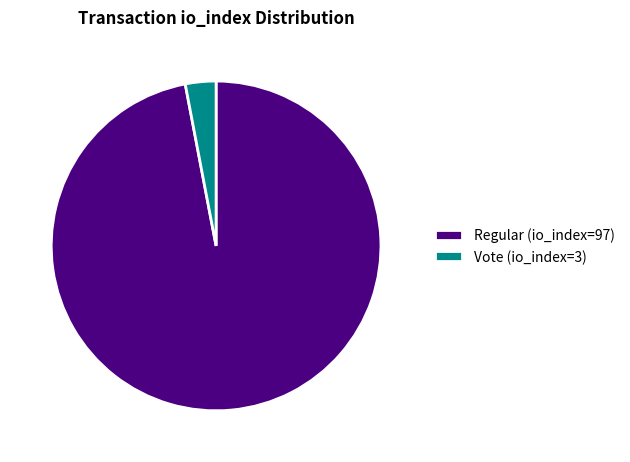

Does Regular (io_index=97) represent more than half of the total?

Yes